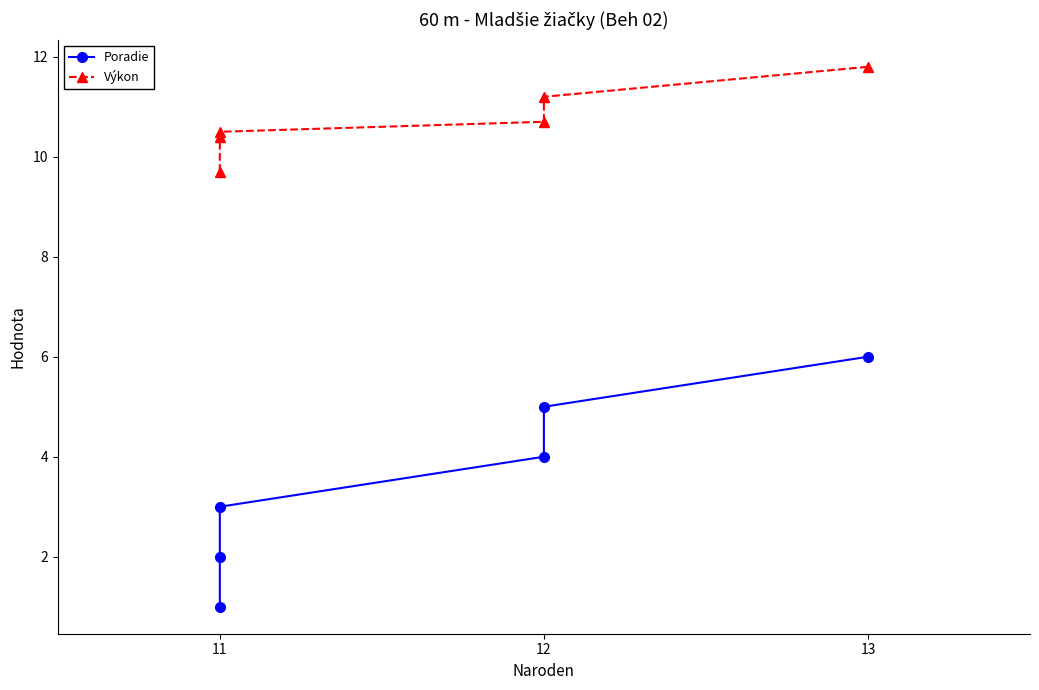

What is the difference between the second highest and second lowest values in the Poradie series?

3.0